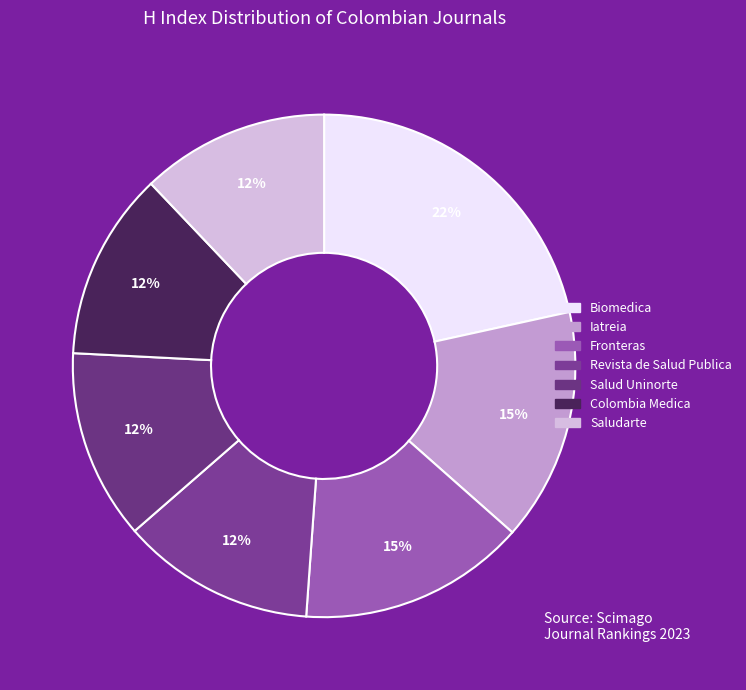

How many slices are in this pie chart?

7